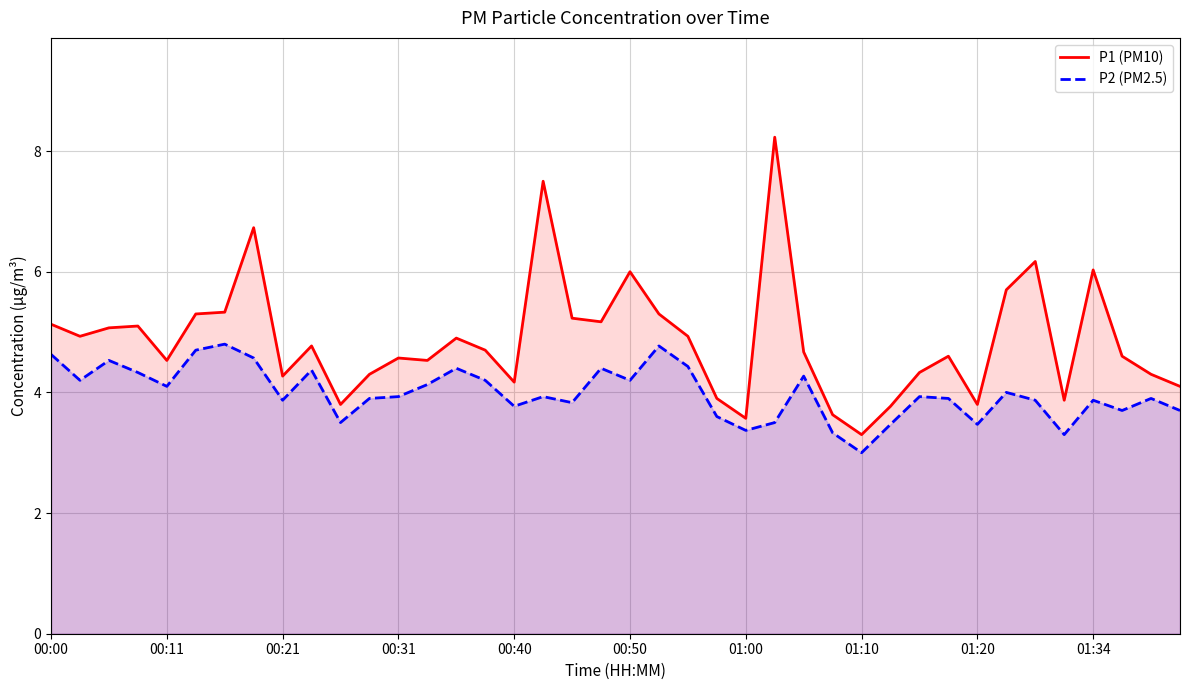

List the series in order of their peak value, lowest first.

P2 (PM2.5), P1 (PM10)